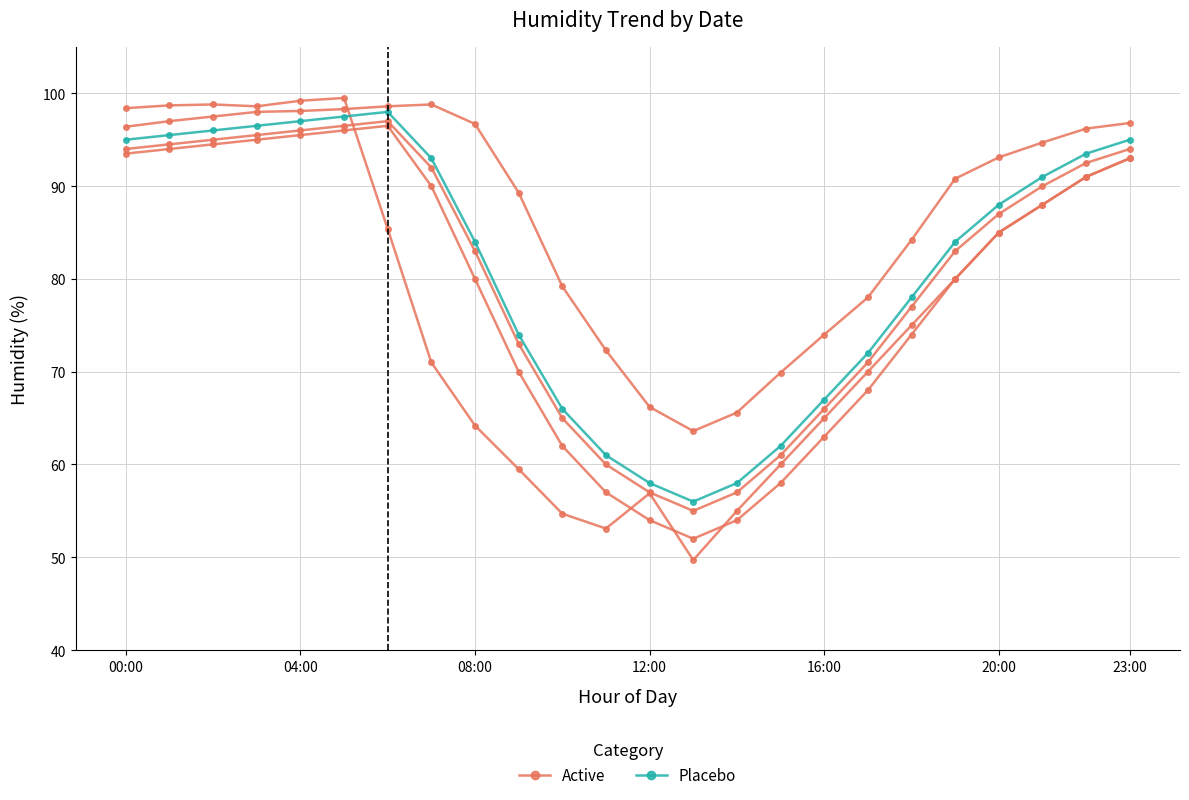

What is the highest value of the Placebo series?

98.0